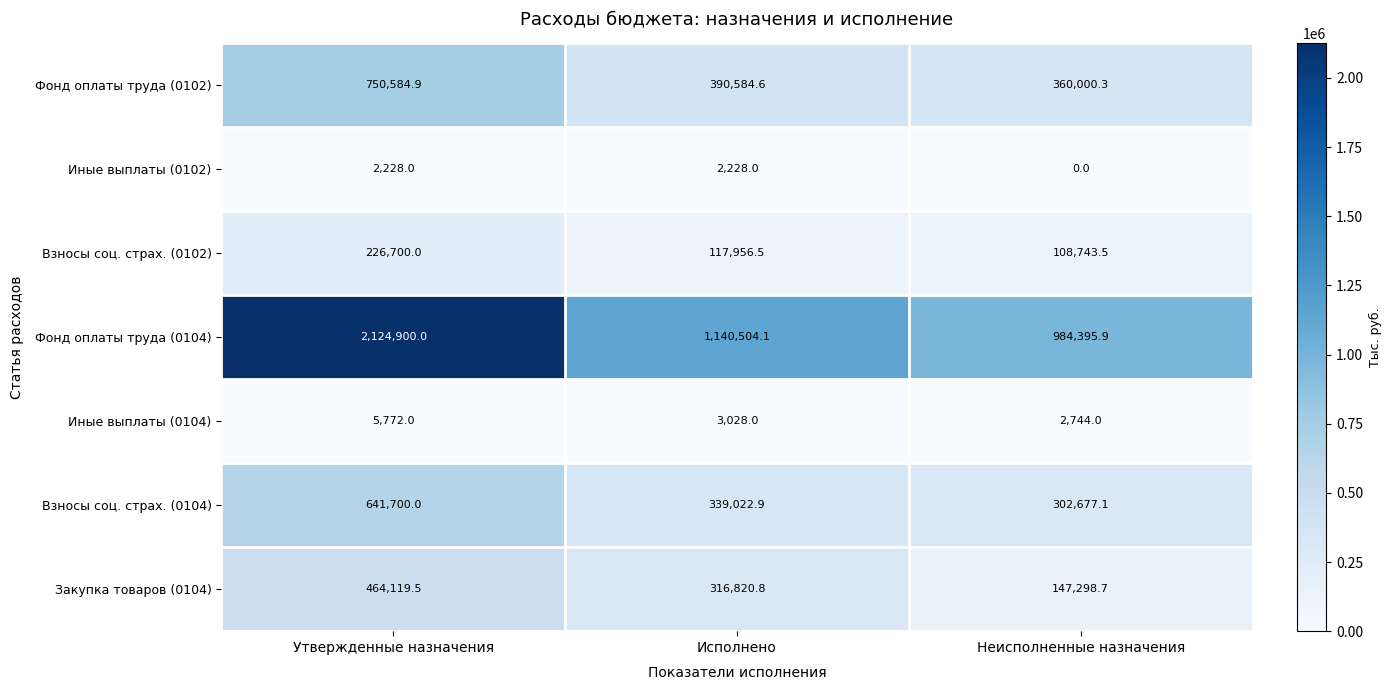

True or false: Иные выплаты (0104) has a value of 3028.0 at Исполнено.

True